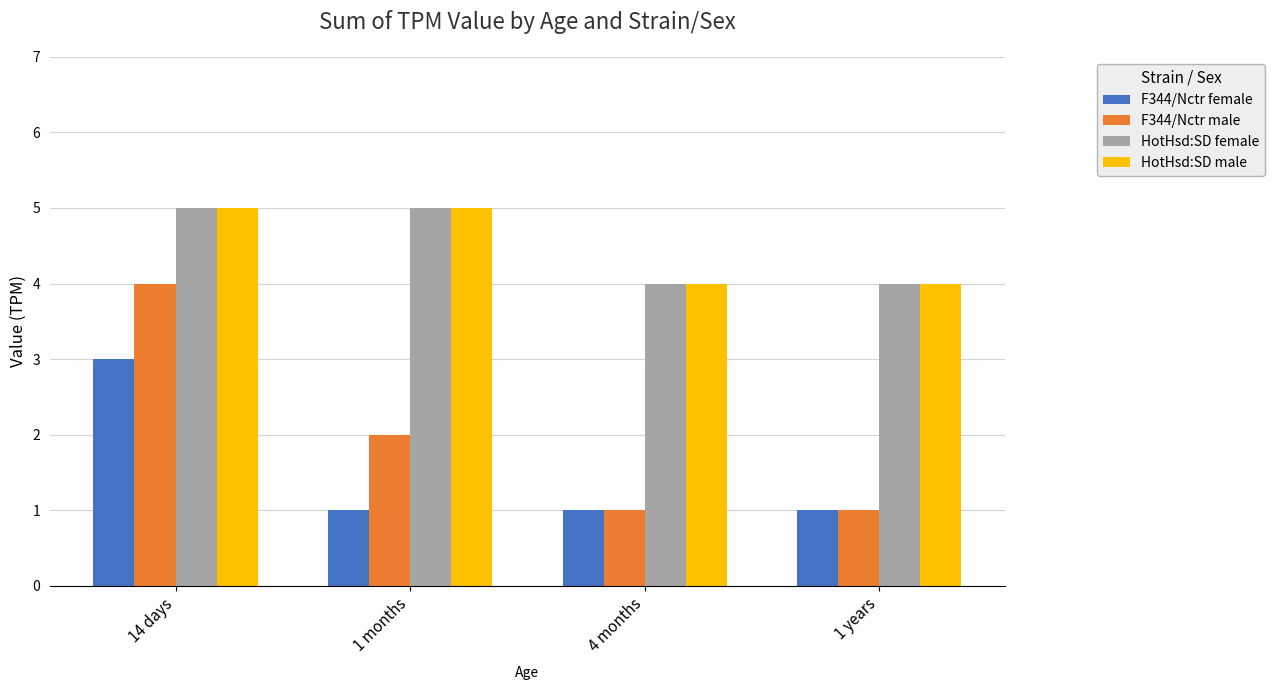

What is the lowest value of the HotHsd:SD female series?

4